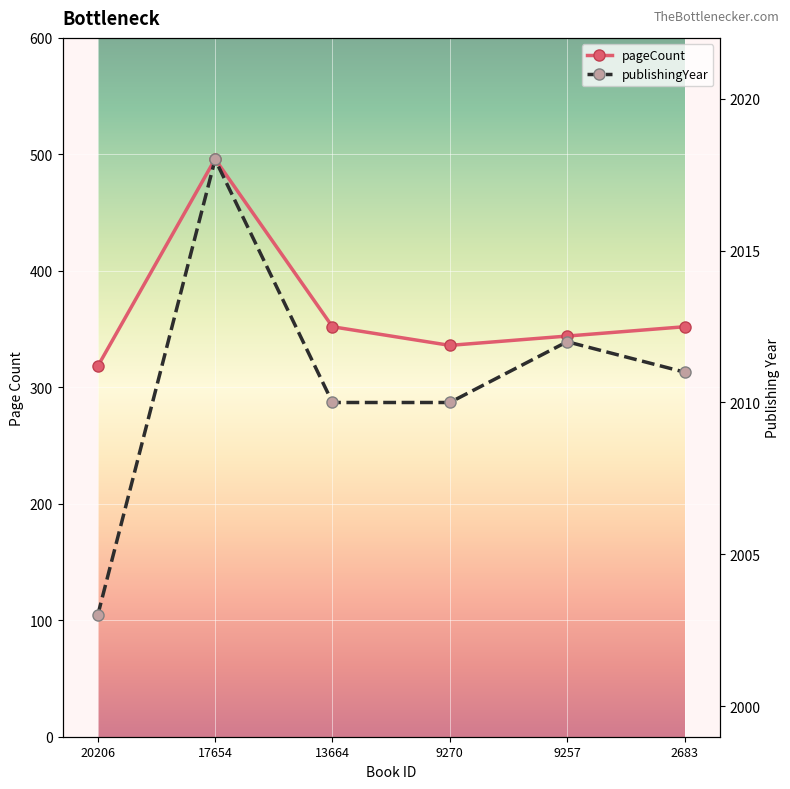

Between 17654 and 2683, which series saw the biggest shift?

pageCount